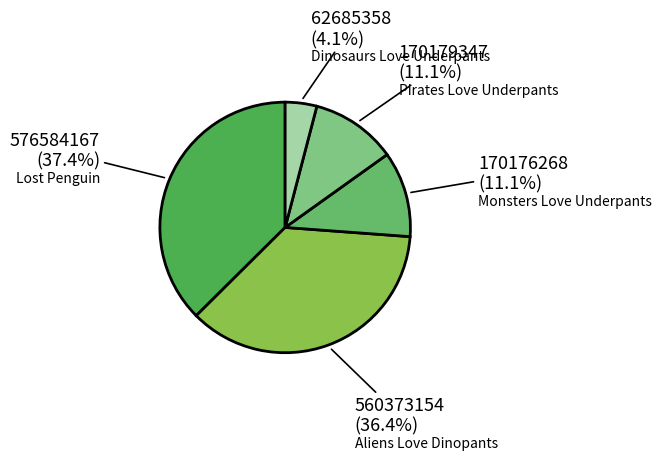

Count the number of slices in the pie.

5